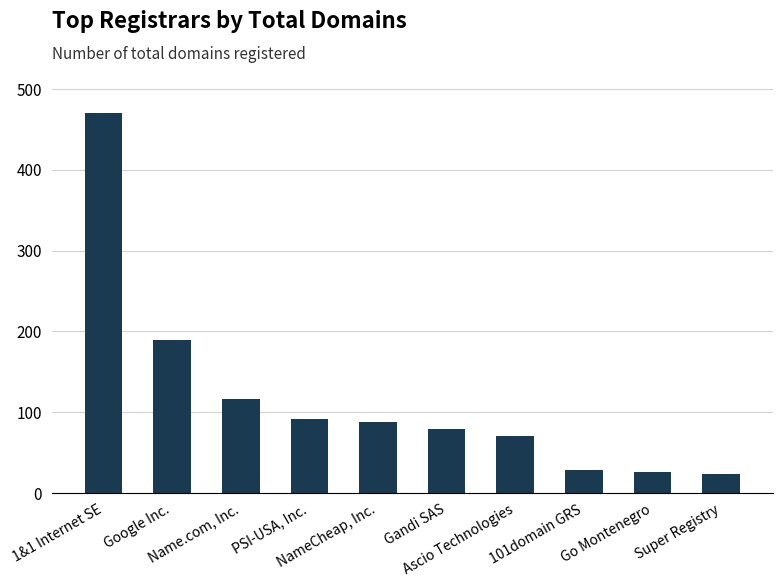

What is the greatest value displayed?

471